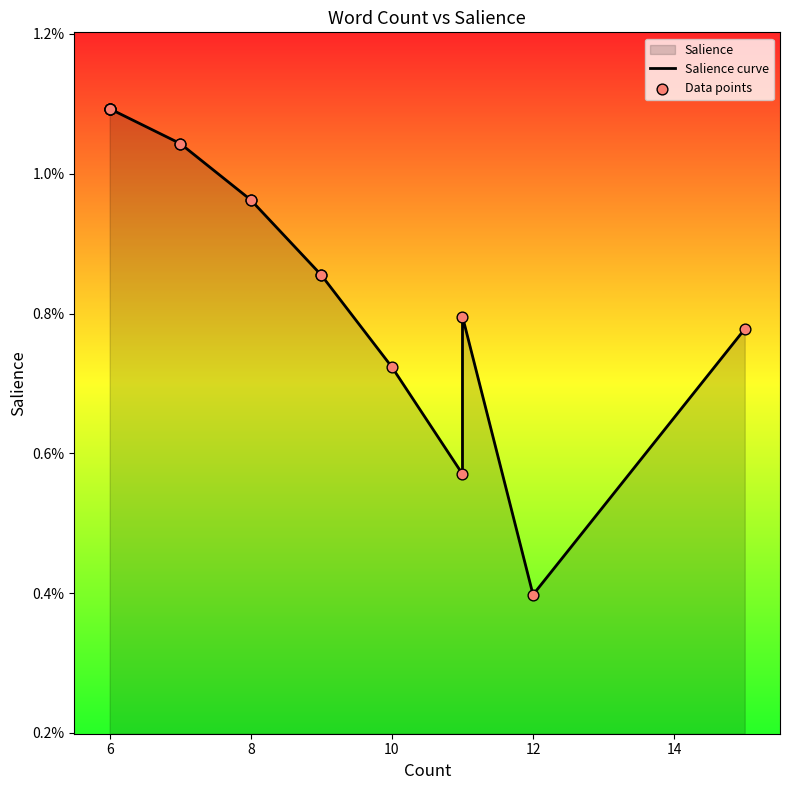

Is the value of Salience curve at 7 greater than the value of Data points at 13?

Yes